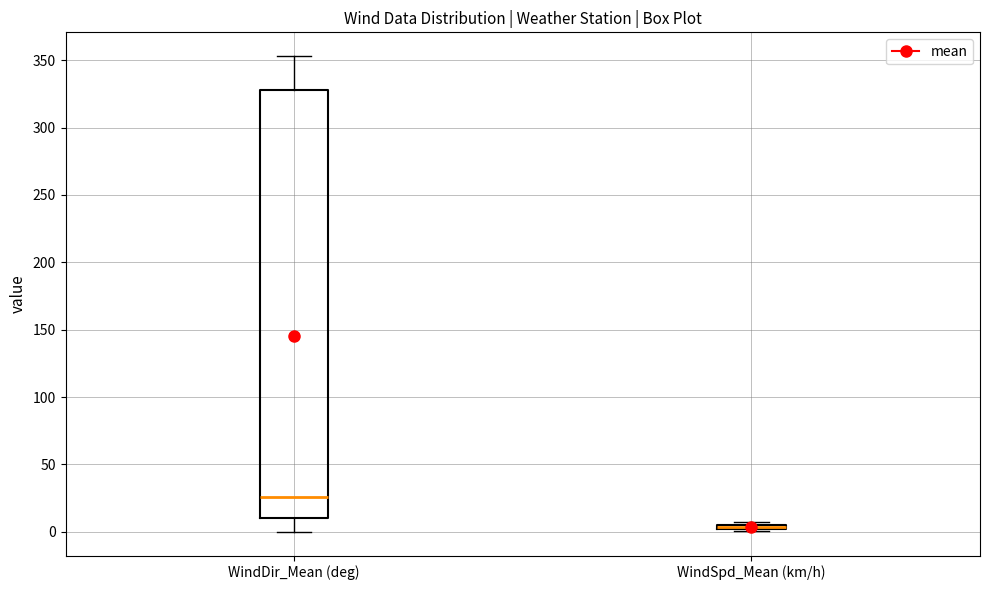

Where is the upper edge of the box for WindDir_Mean (deg) on the y-axis? The values are not printed on the chart, so give them approximately, as read against the axis.

330